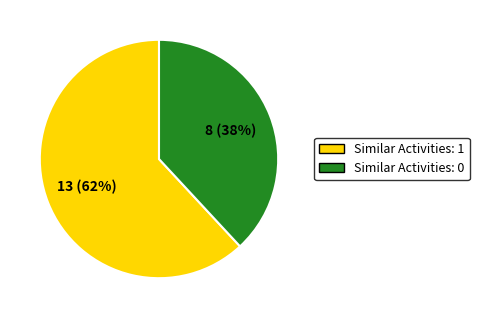

Does any single category account for the majority?

Yes